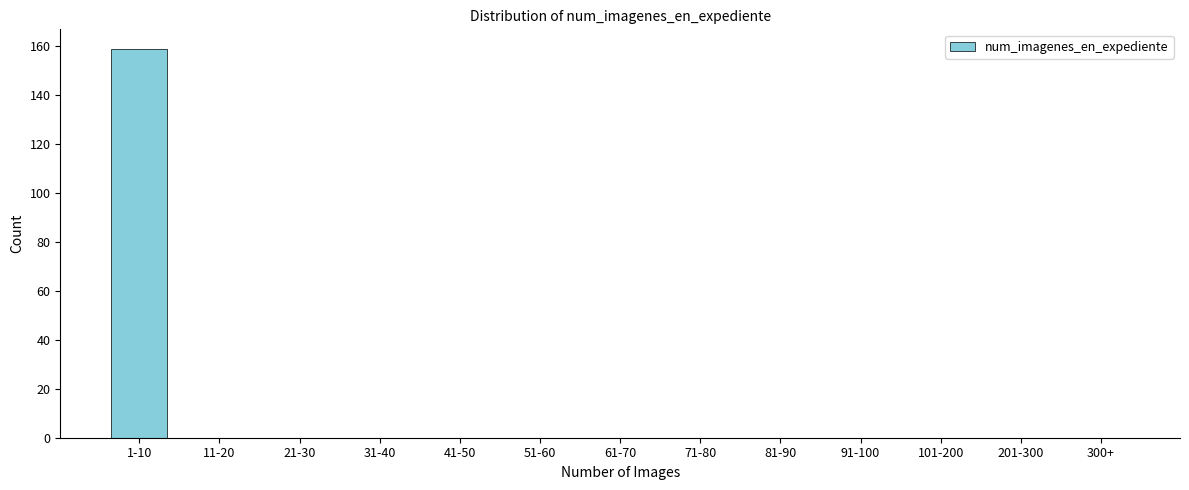

Reading right to left, what are all the values shown in this chart?

300+=0	201-300=0	101-200=0	91-100=0	81-90=0	71-80=0	61-70=0	51-60=0	41-50=0	31-40=0	21-30=0	11-20=0	1-10=159